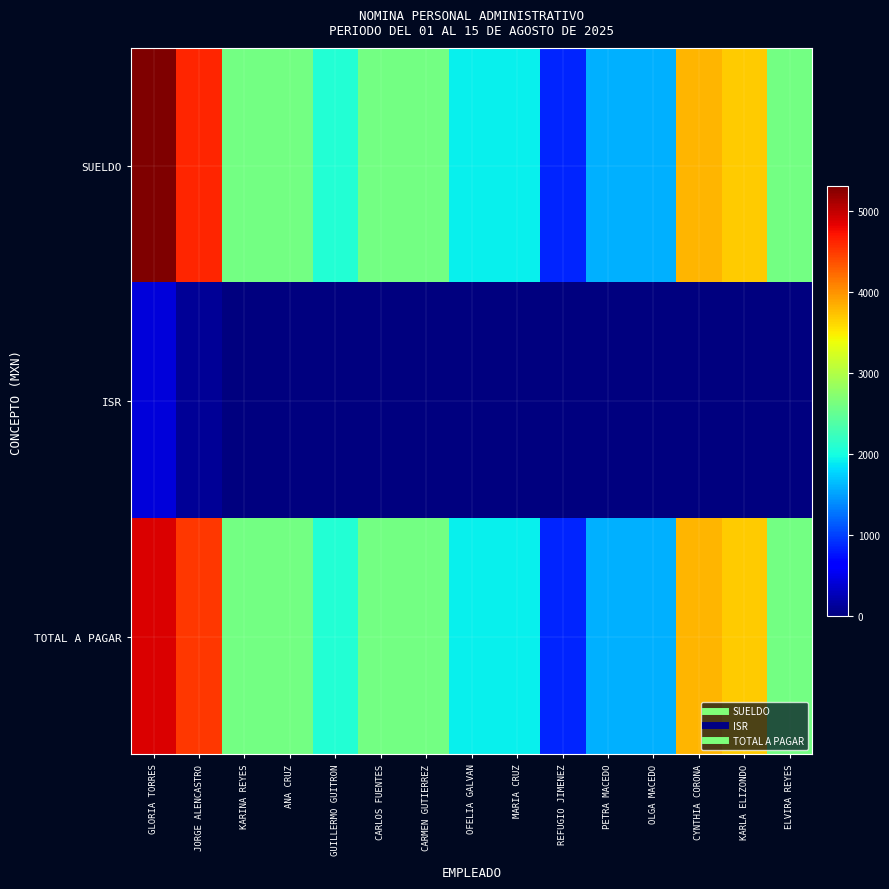

Reading right to left, transcribe all the data shown in this chart.

SUELDO: ELVIRA REYES=2600.0	KARLA ELIZONDO=3678.0	CYNTHIA CORONA=3812.0	OLGA MACEDO=1593.0	PETRA MACEDO=1593.0	REFUGIO JIMENEZ=860.1	MARIA CRUZ=1923.9	OFELIA GALVAN=1923.9	CARMEN GUTIERREZ=2600.1	CARLOS FUENTES=2600.1	GUILLERMO GUITRON=2085.0	ANA CRUZ=2600.1	KARINA REYES=2600.1	JORGE ALENCASTRO=4609.5	GLORIA TORRES=5307.8
ISR: ELVIRA REYES=0.0	KARLA ELIZONDO=0.0	CYNTHIA CORONA=0.0	OLGA MACEDO=0.0	PETRA MACEDO=0.0	REFUGIO JIMENEZ=0.0	MARIA CRUZ=0.0	OFELIA GALVAN=0.0	CARMEN GUTIERREZ=0.0	CARLOS FUENTES=0.0	GUILLERMO GUITRON=0.0	ANA CRUZ=0.0	KARINA REYES=0.0	JORGE ALENCASTRO=107.6	GLORIA TORRES=421.0
TOTAL A PAGAR: ELVIRA REYES=2600.0	KARLA ELIZONDO=3678.0	CYNTHIA CORONA=3812.0	OLGA MACEDO=1593.0	PETRA MACEDO=1593.0	REFUGIO JIMENEZ=860.1	MARIA CRUZ=1923.9	OFELIA GALVAN=1923.9	CARMEN GUTIERREZ=2600.1	CARLOS FUENTES=2600.1	GUILLERMO GUITRON=2085.0	ANA CRUZ=2600.1	KARINA REYES=2600.1	JORGE ALENCASTRO=4501.9	GLORIA TORRES=4886.8